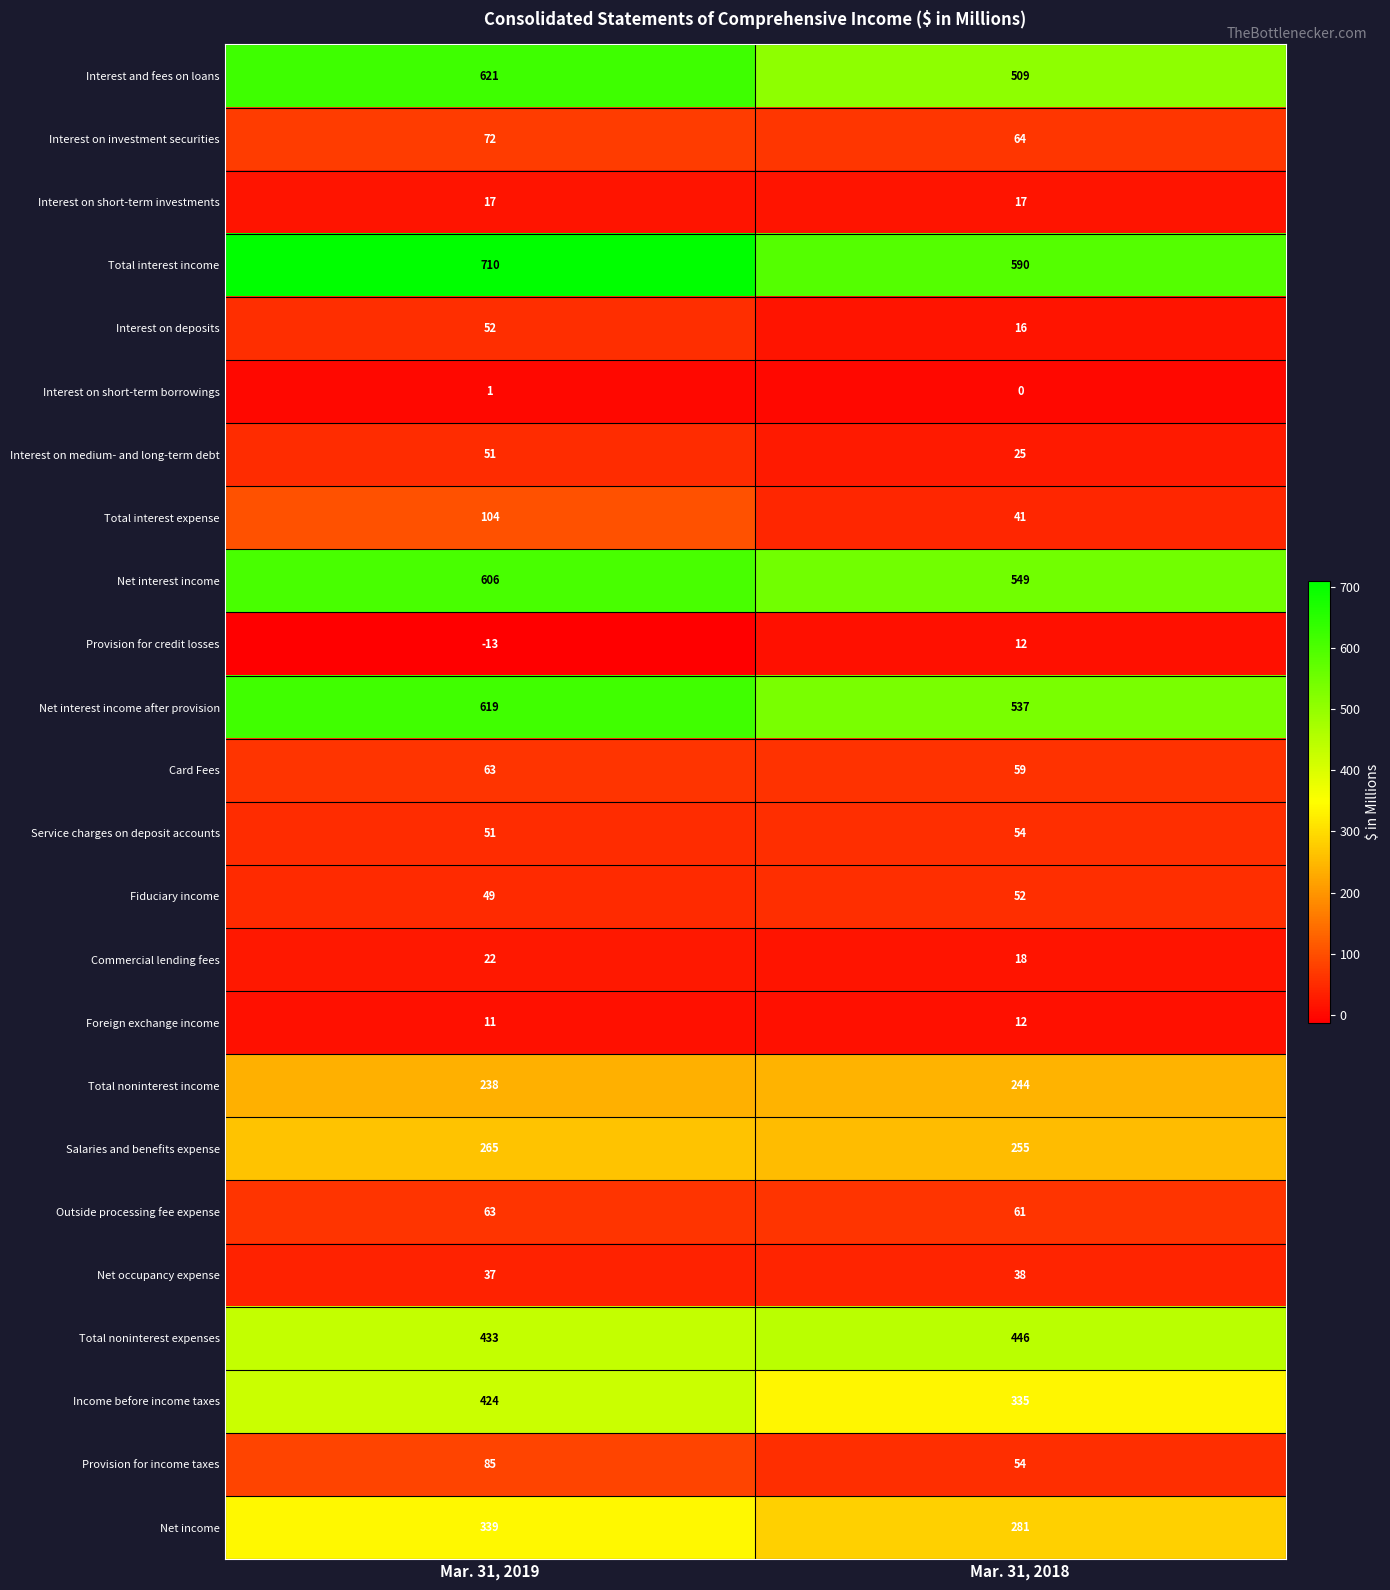

How many series are shown in this chart?

24